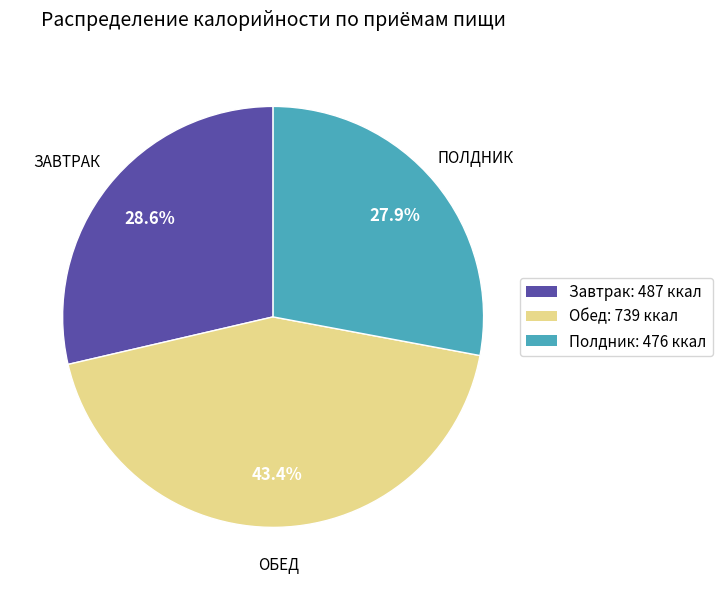

How many slices are in this pie chart?

3